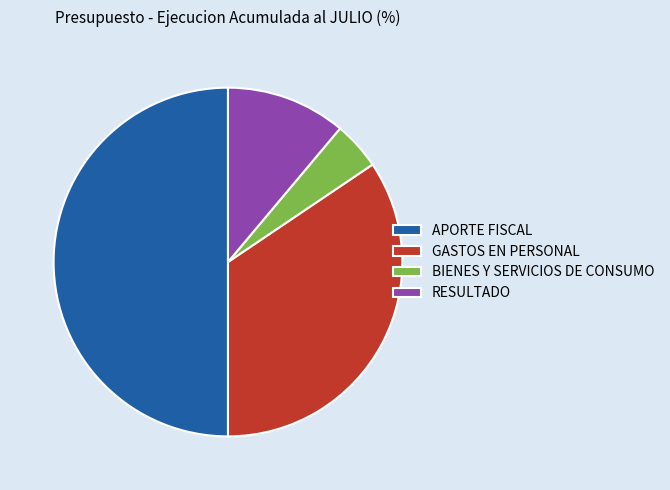

Which category has the biggest portion of the pie?

APORTE FISCAL